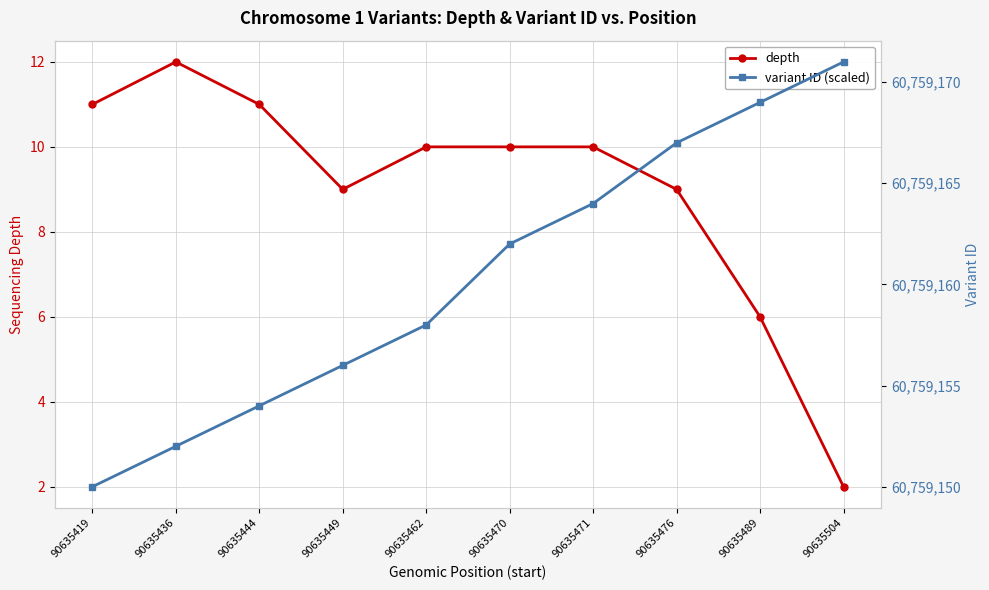

True or false: depth and variant ID (scaled) intersect in this chart.

False